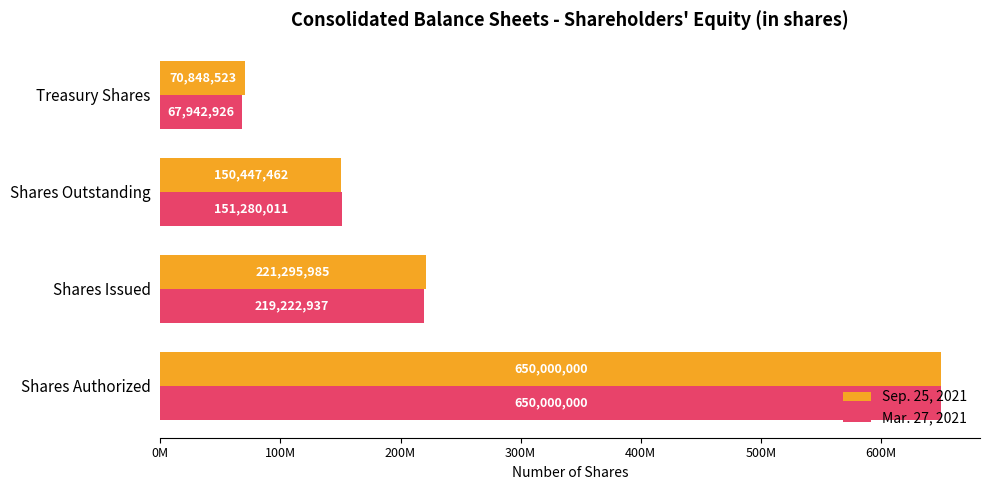

List the series in order of their overall mean, highest first.

Sep. 25, 2021, Mar. 27, 2021